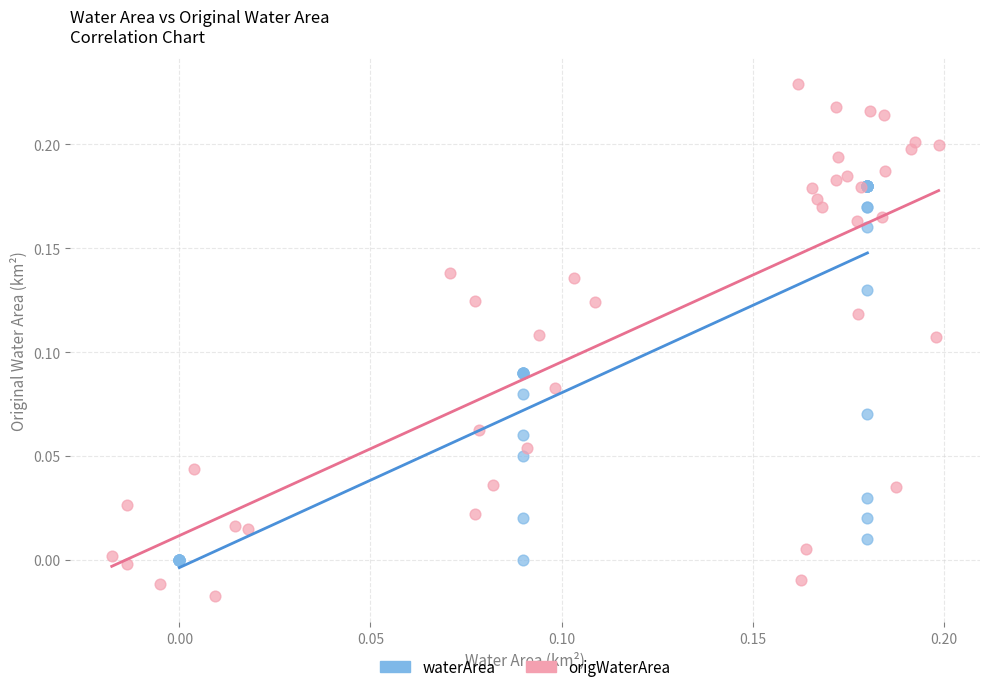

Which series contains the lowest Y value?

origWaterArea